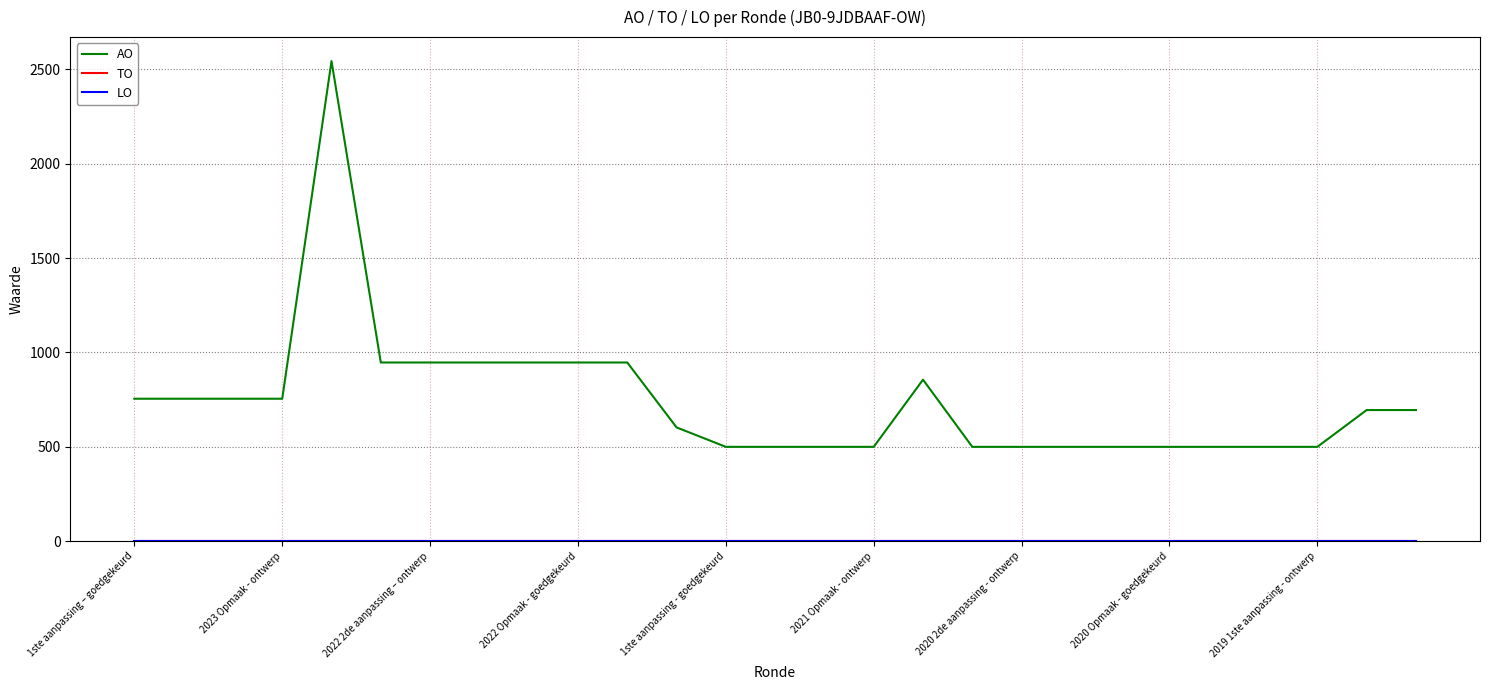

In AO, how many points are higher than both neighbors (excluding endpoints)?

2